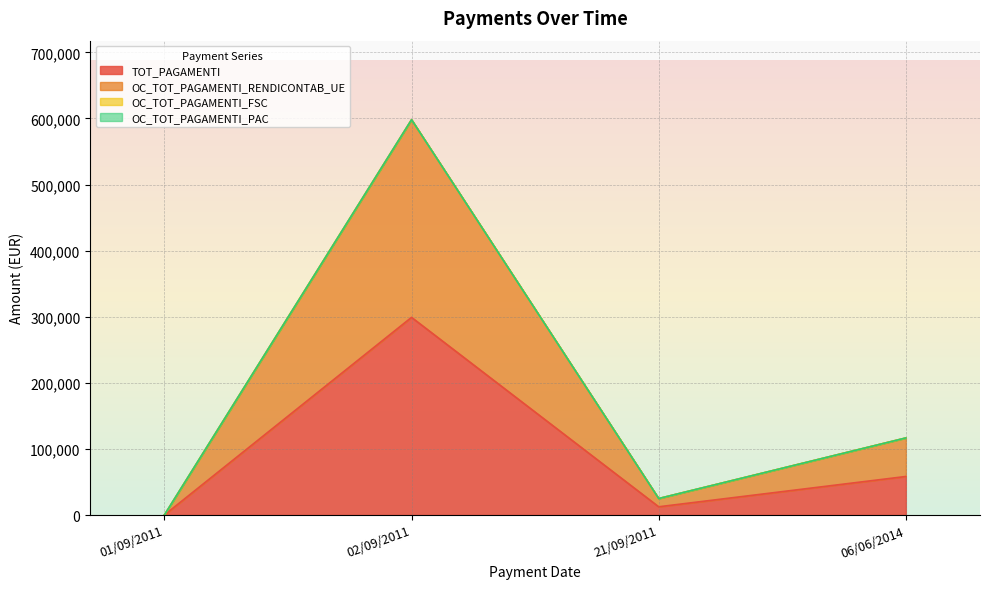

Rank the series by their average value, from lowest to highest.

TOT_PAGAMENTI, OC_TOT_PAGAMENTI_RENDICONTAB_UE